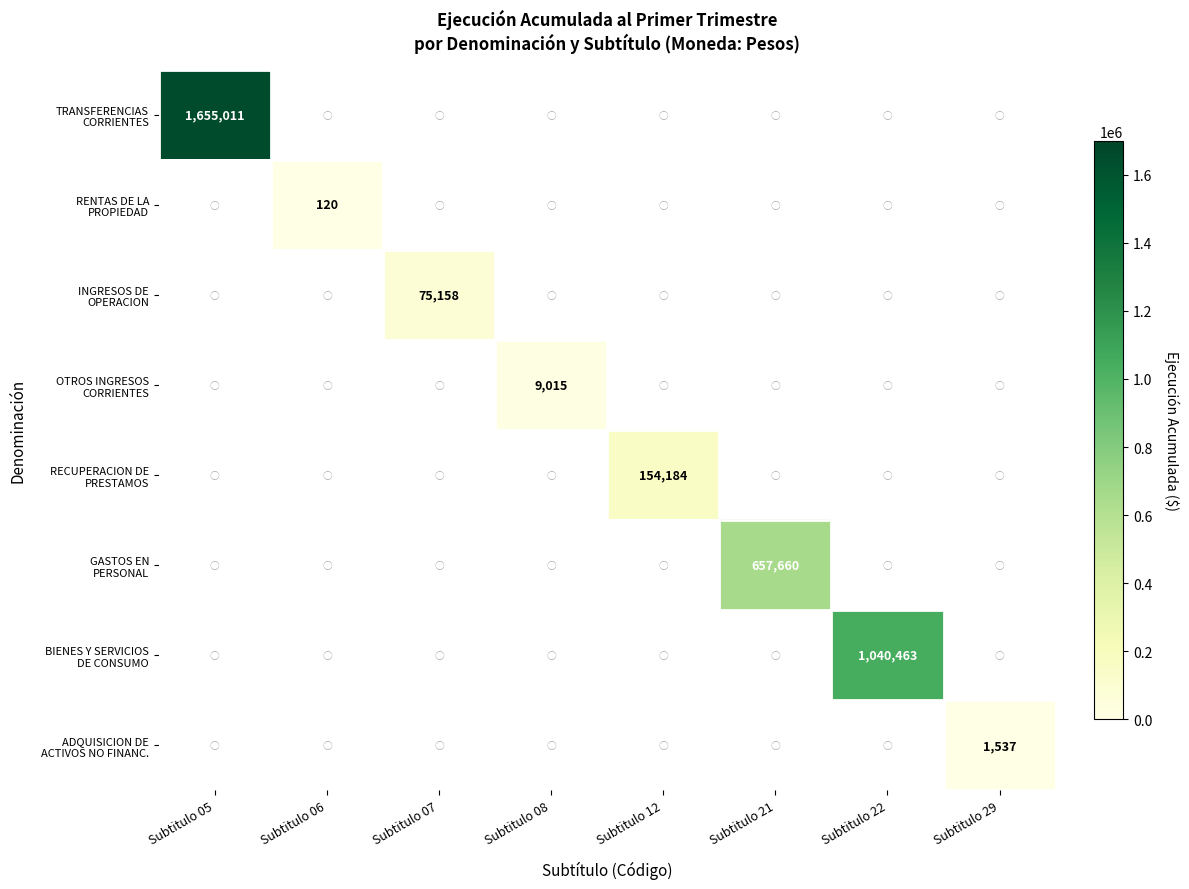

What is the difference between the maximum and minimum values in the BIENES Y SERVICIOS DE CONSUMO series?

1040463